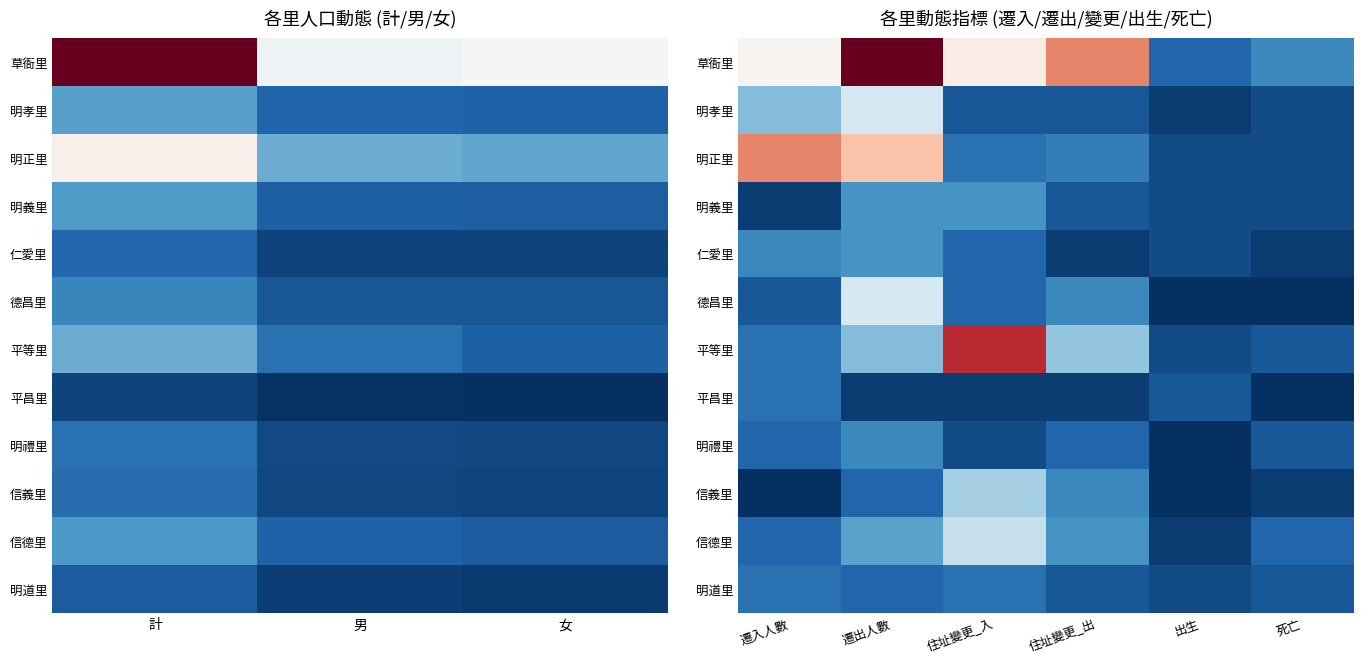

Count the 明道里 values in the range 3 to 5.

5